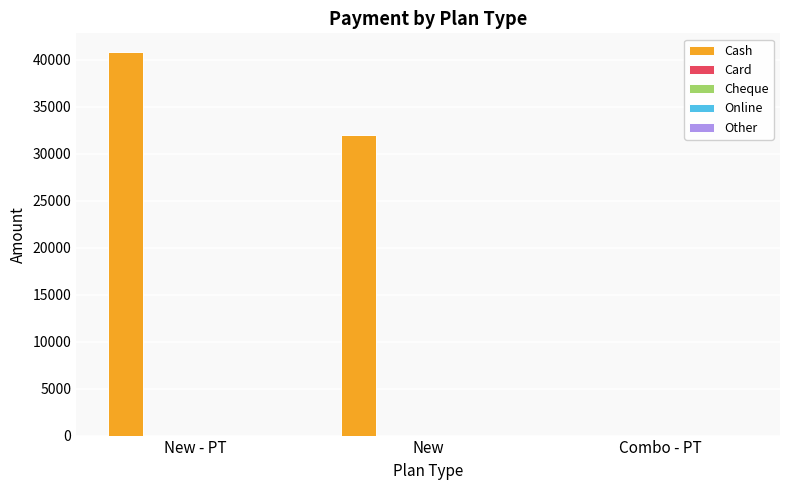

What is the sum of all values?

72795